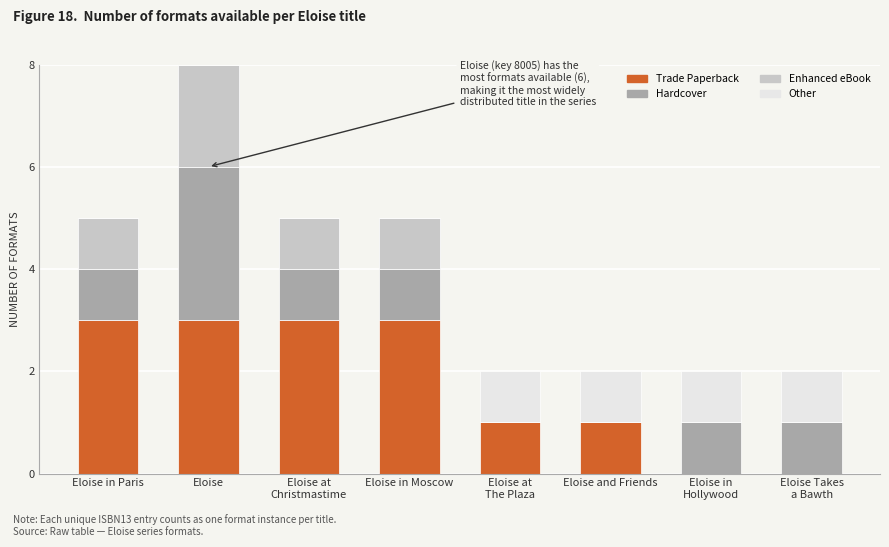

What is the sum of all Trade Paperback values?

14